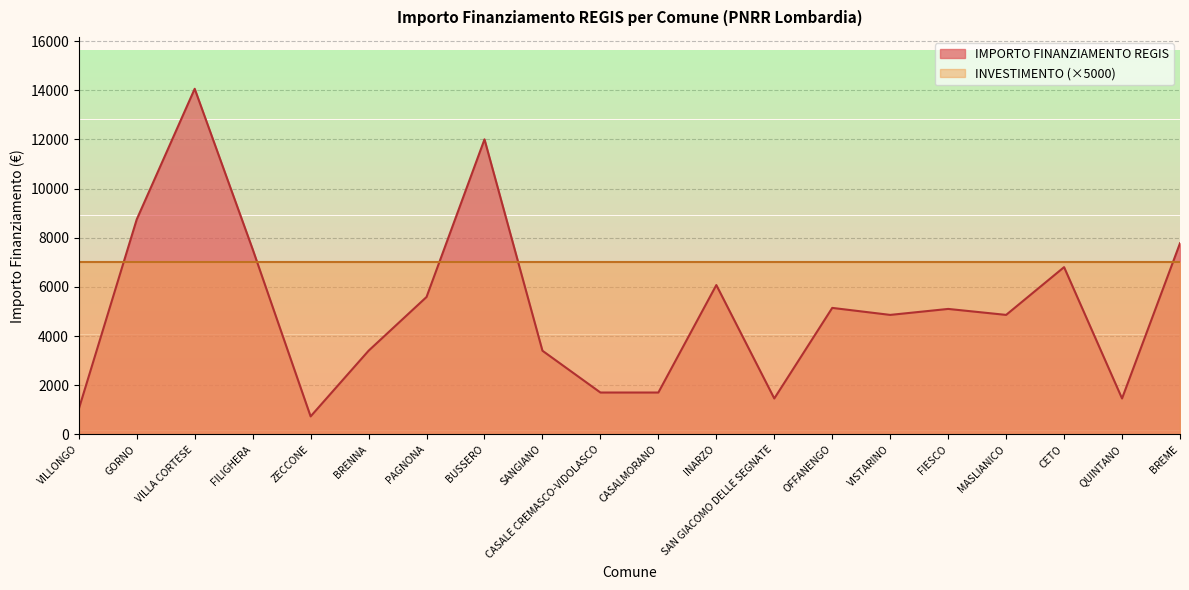

What is the change in value from VILLA CORTESE to BUSSERO?

-2058